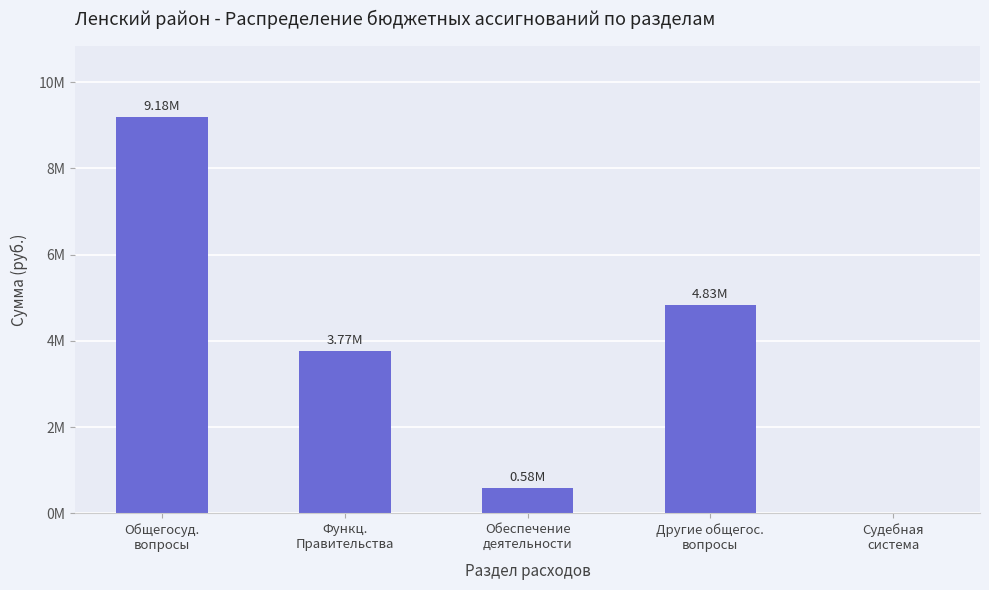

Reading left to right, list all the values displayed in this chart.

9183048.2	3765016.5	584675.0	4833356.7	0.0